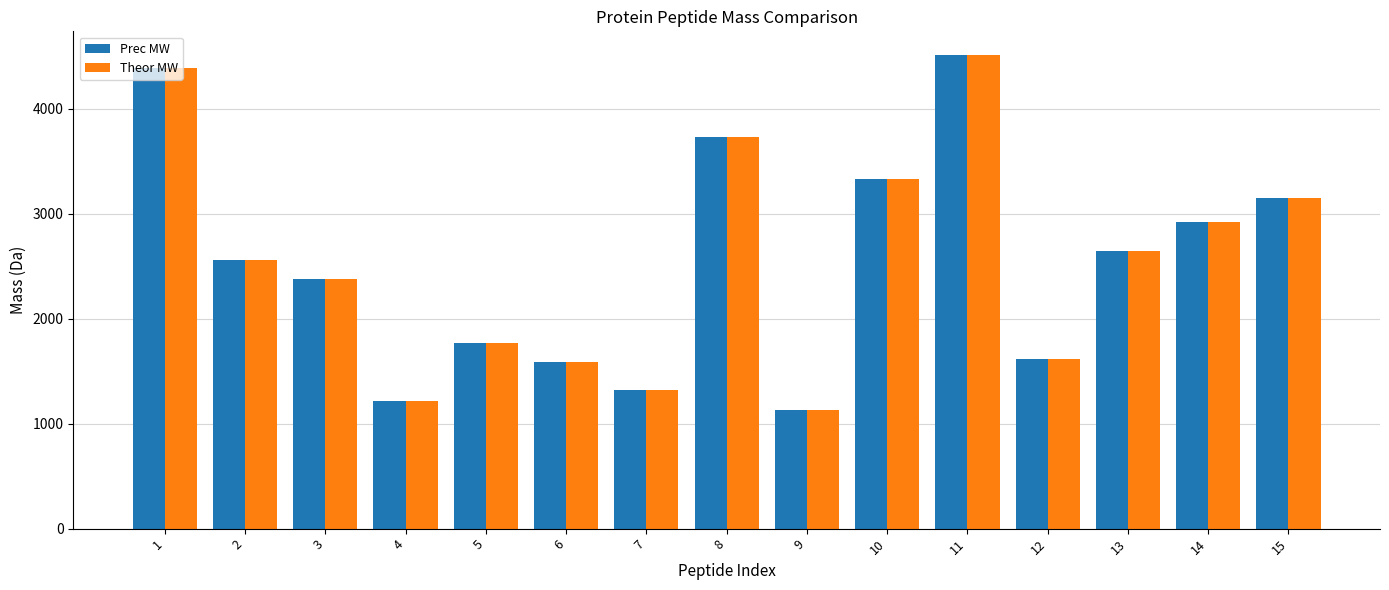

What is the difference between the second highest and minimum values in the Prec MW series?

3253.7